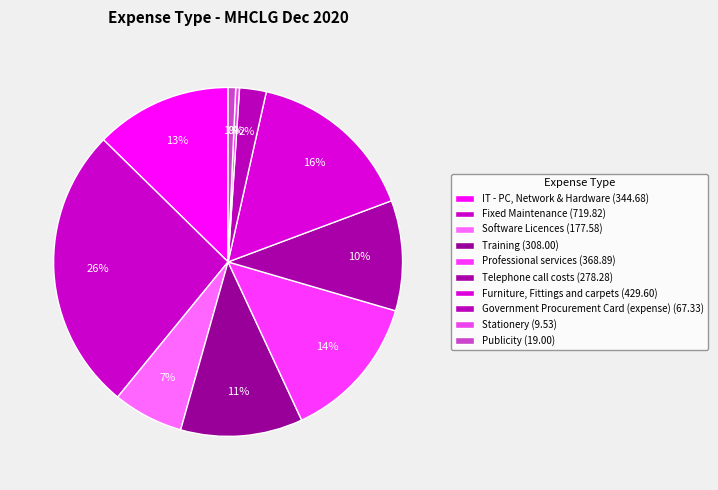

To the nearest percent, what is the average slice percentage?

10%